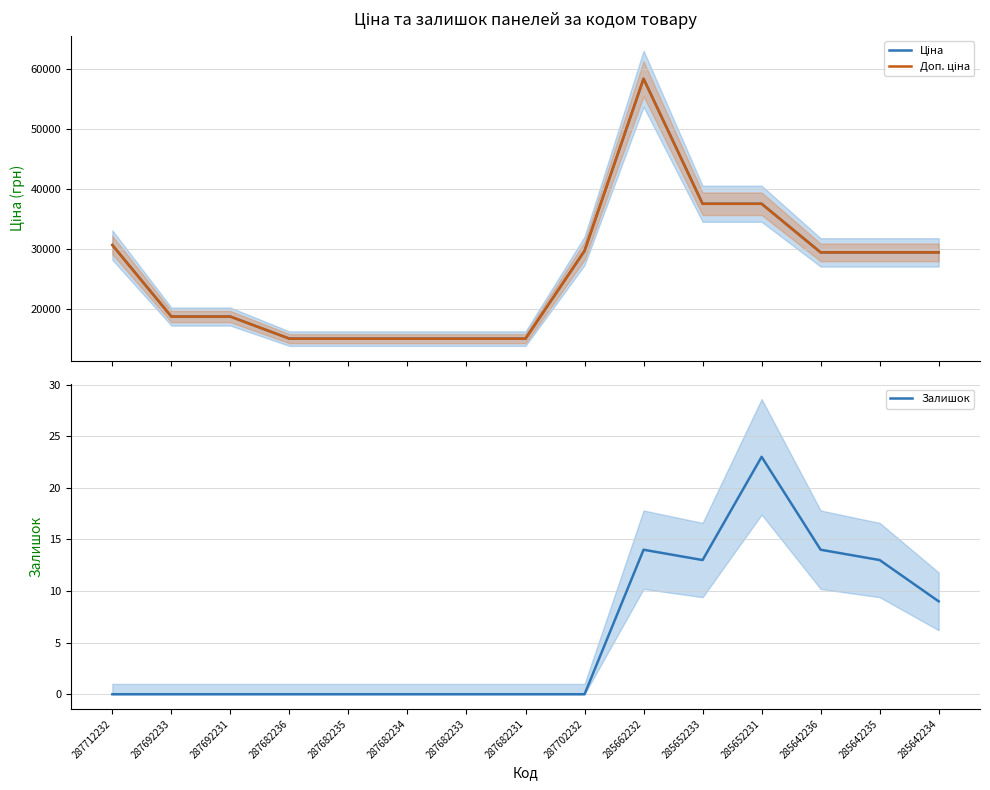

True or false: Доп. ціна and Залишок cross at least once.

False